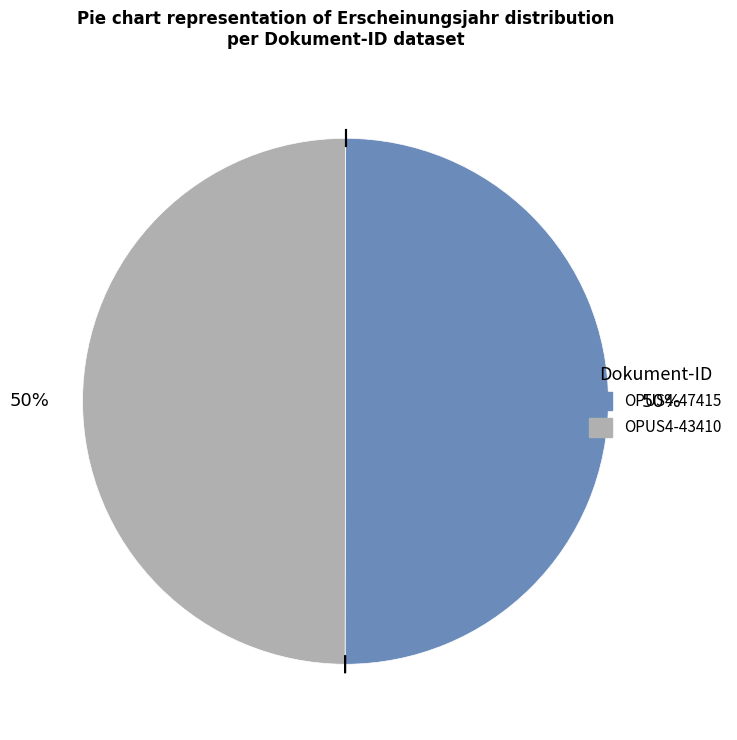

How many slices are in this pie chart?

2